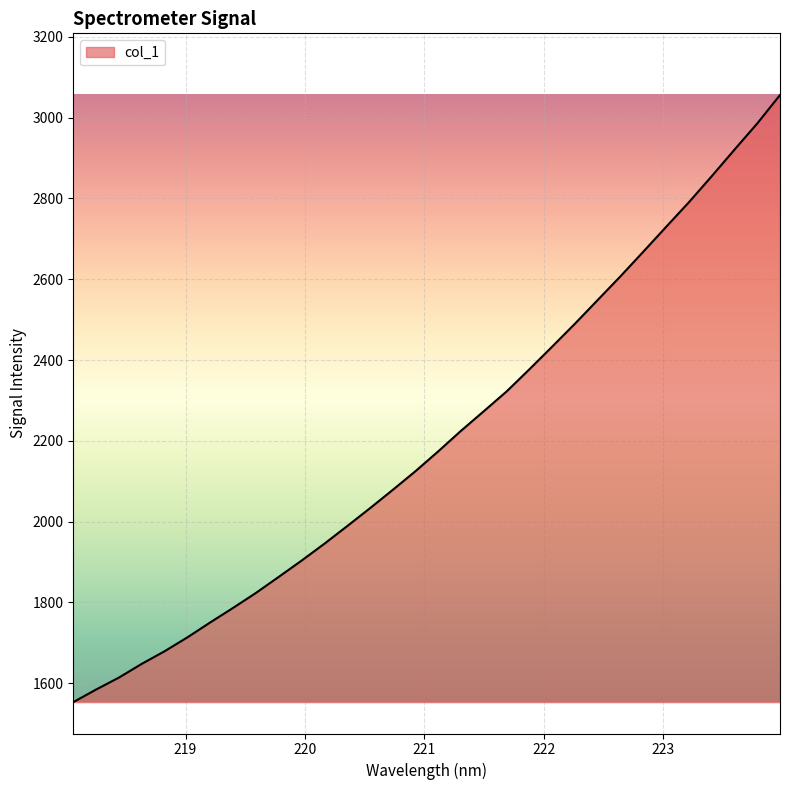

What is the difference between the maximum and minimum values?

1503.2